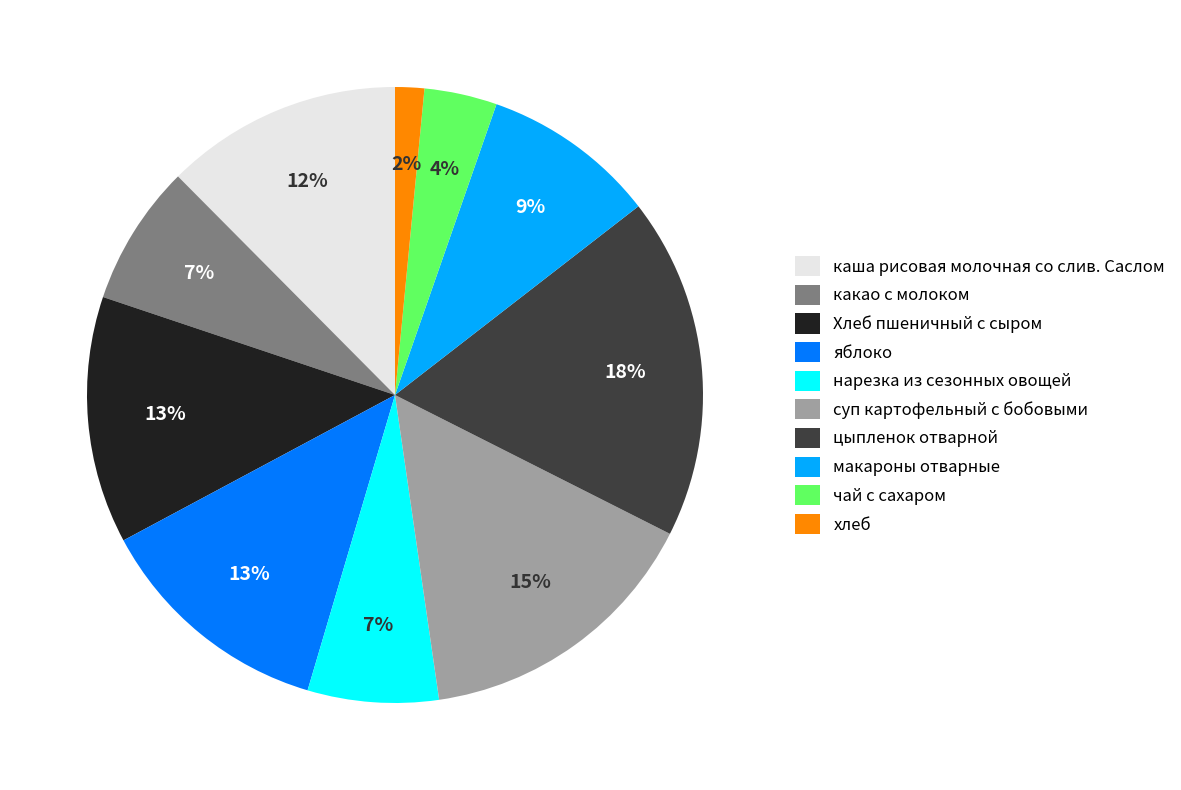

The макароны отварные slice represents 18% of the pie. True or false?

False